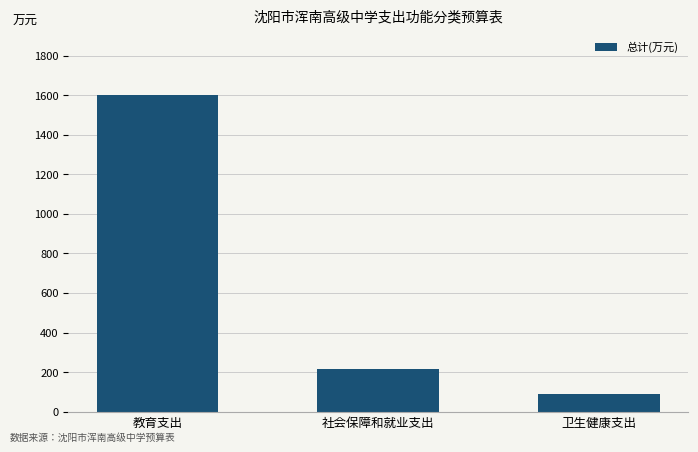

Read the value at 社会保障和就业支出.

215.2